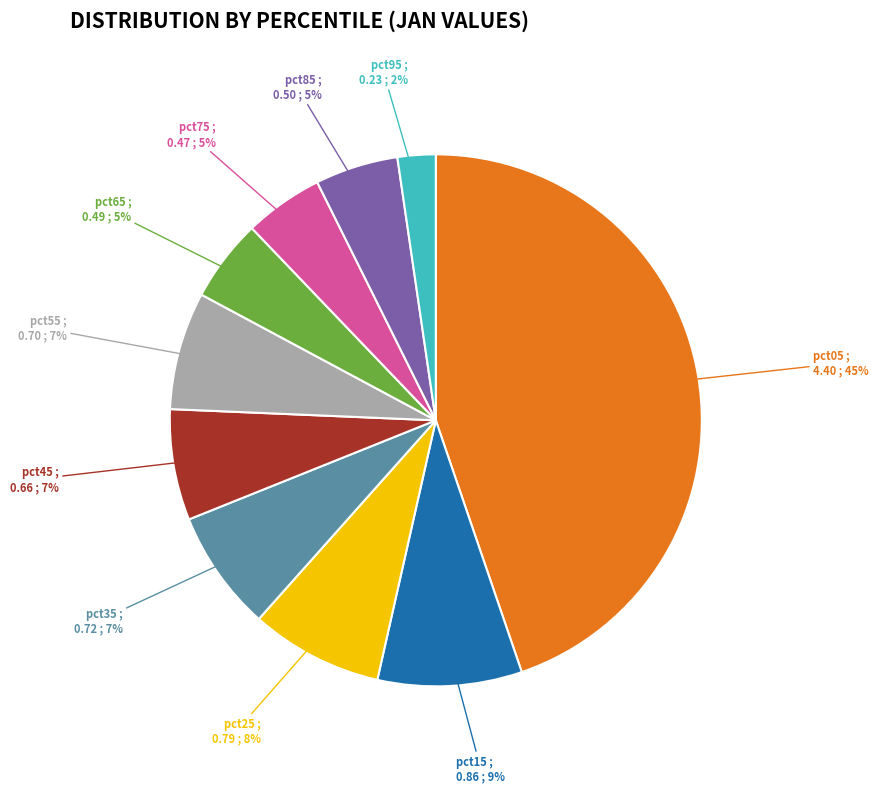

Which slice is the largest?

pct05